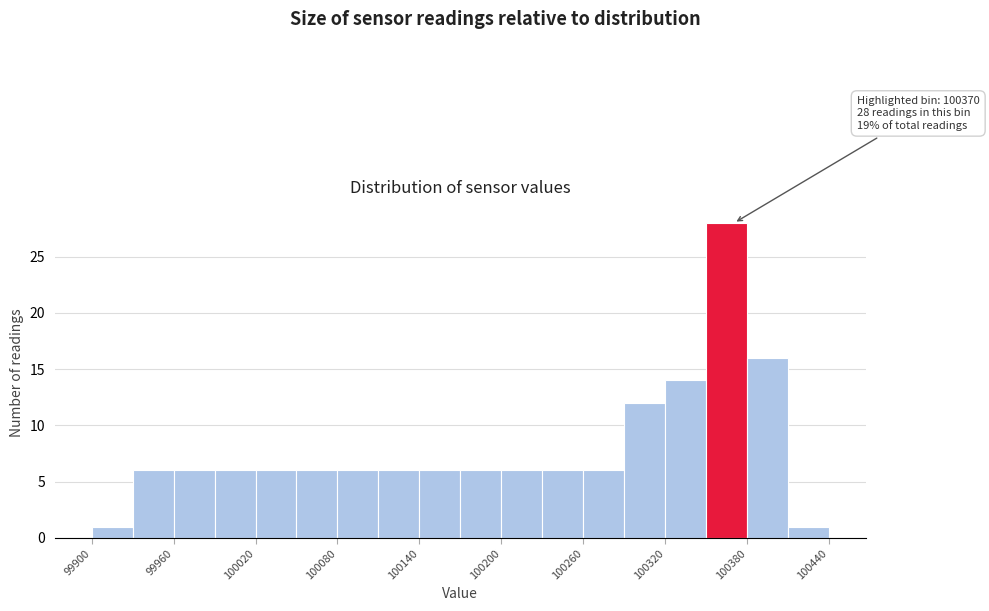

Read against the x-axis, roughly where is the centre of the tallest bar?

100370